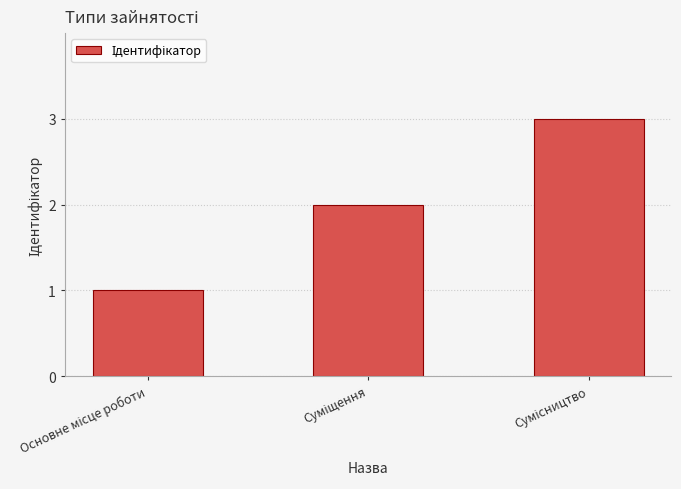

What is the greatest value displayed?

3